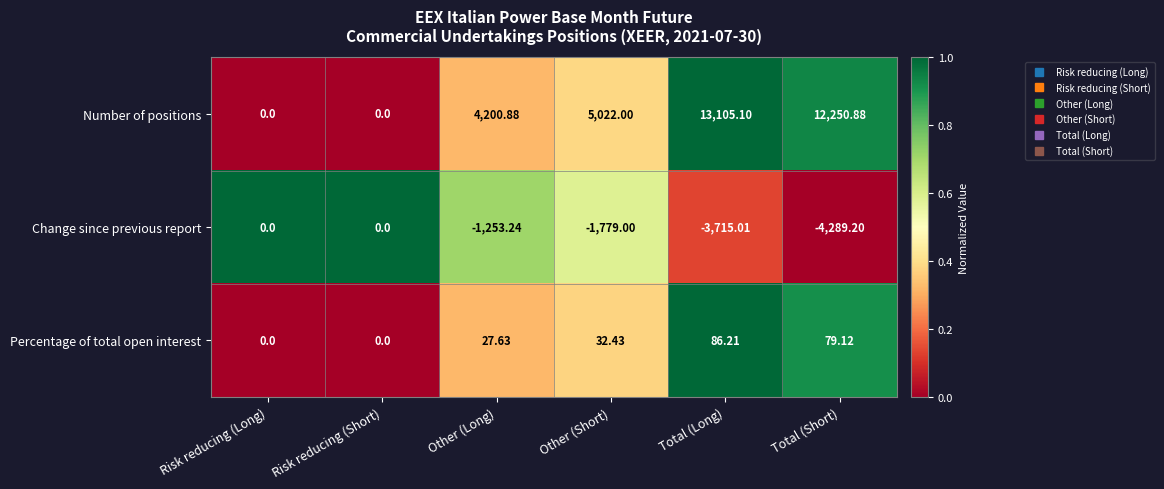

At which label is Percentage of total open interest closest to 43?

Other (Short)